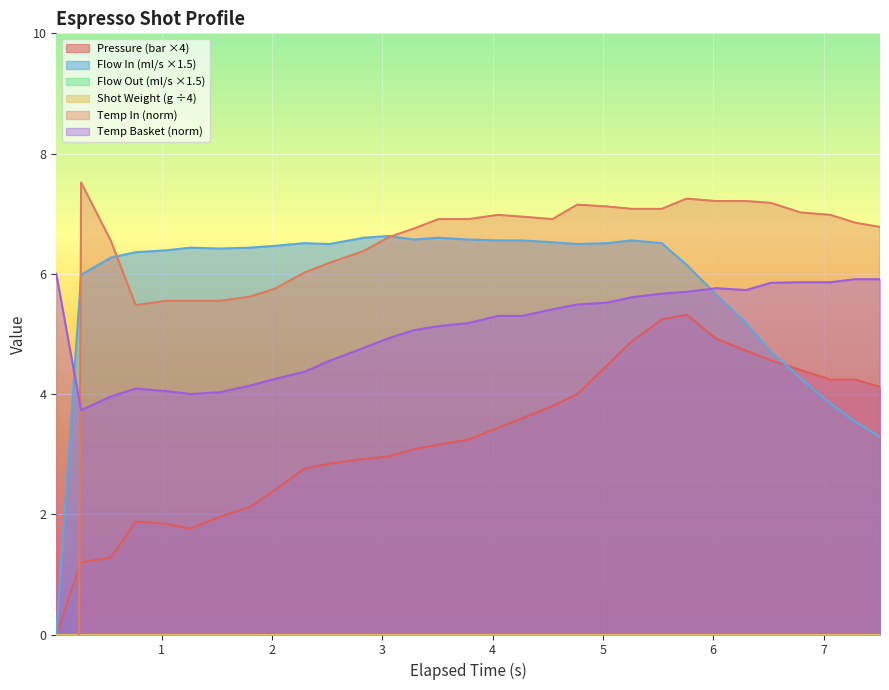

True or false: Temp Basket (norm) and Pressure (bar ×4) intersect in this chart.

False